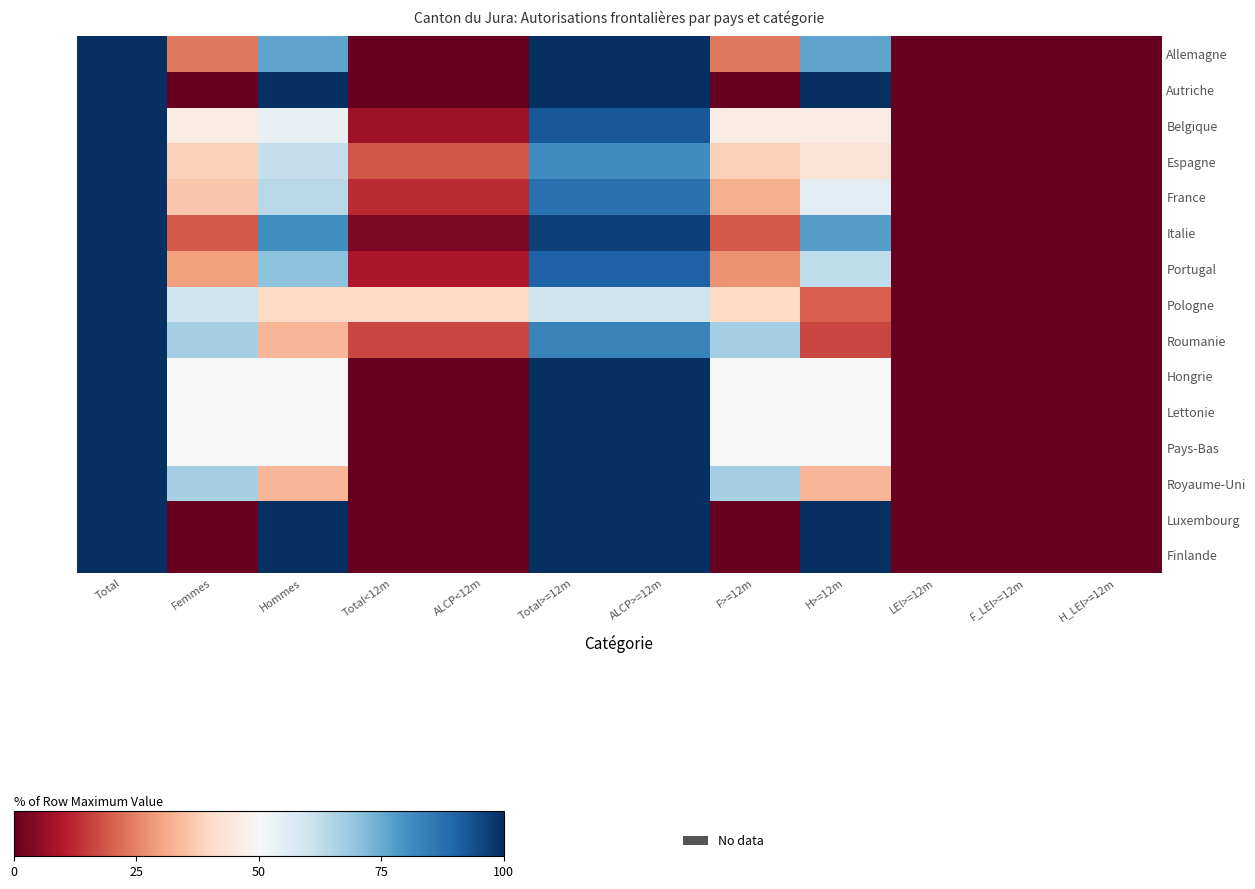

Reading left to right, what are all the values shown in this chart?

Allemagne: Total=100.0	Femmes=23.8	Hommes=76.2	Total<12m=0.0	ALCP<12m=0.0	Total>=12m=100.0	ALCP>=12m=100.0	F>=12m=23.8	H>=12m=76.2	LEI>=12m=0.0	F_LEI>=12m=0.0	H_LEI>=12m=0.0
Autriche: Total=100.0	Femmes=0.0	Hommes=100.0	Total<12m=0.0	ALCP<12m=0.0	Total>=12m=100.0	ALCP>=12m=100.0	F>=12m=0.0	H>=12m=100.0	LEI>=12m=0.0	F_LEI>=12m=0.0	H_LEI>=12m=0.0
Belgique: Total=100.0	Femmes=46.2	Hommes=53.8	Total<12m=7.7	ALCP<12m=7.7	Total>=12m=92.3	ALCP>=12m=92.3	F>=12m=46.2	H>=12m=46.2	LEI>=12m=0.0	F_LEI>=12m=0.0	H_LEI>=12m=0.0
Espagne: Total=100.0	Femmes=38.1	Hommes=61.9	Total<12m=19.0	ALCP<12m=19.0	Total>=12m=81.0	ALCP>=12m=81.0	F>=12m=38.1	H>=12m=42.9	LEI>=12m=0.0	F_LEI>=12m=0.0	H_LEI>=12m=0.0
France: Total=100.0	Femmes=36.0	Hommes=64.0	Total<12m=12.9	ALCP<12m=12.9	Total>=12m=87.1	ALCP>=12m=87.1	F>=12m=31.9	H>=12m=55.2	LEI>=12m=0.0	F_LEI>=12m=0.0	H_LEI>=12m=0.0
Italie: Total=100.0	Femmes=19.4	Hommes=80.6	Total<12m=3.2	ALCP<12m=3.2	Total>=12m=96.8	ALCP>=12m=96.8	F>=12m=19.4	H>=12m=77.4	LEI>=12m=0.0	F_LEI>=12m=0.0	H_LEI>=12m=0.0
Portugal: Total=100.0	Femmes=29.5	Hommes=70.5	Total<12m=9.5	ALCP<12m=9.5	Total>=12m=90.5	ALCP>=12m=90.5	F>=12m=27.6	H>=12m=62.9	LEI>=12m=0.0	F_LEI>=12m=0.0	H_LEI>=12m=0.0
Pologne: Total=100.0	Femmes=60.0	Hommes=40.0	Total<12m=40.0	ALCP<12m=40.0	Total>=12m=60.0	ALCP>=12m=60.0	F>=12m=40.0	H>=12m=20.0	LEI>=12m=0.0	F_LEI>=12m=0.0	H_LEI>=12m=0.0
Roumanie: Total=100.0	Femmes=66.7	Hommes=33.3	Total<12m=16.7	ALCP<12m=16.7	Total>=12m=83.3	ALCP>=12m=83.3	F>=12m=66.7	H>=12m=16.7	LEI>=12m=0.0	F_LEI>=12m=0.0	H_LEI>=12m=0.0
Hongrie: Total=100.0	Femmes=50.0	Hommes=50.0	Total<12m=0.0	ALCP<12m=0.0	Total>=12m=100.0	ALCP>=12m=100.0	F>=12m=50.0	H>=12m=50.0	LEI>=12m=0.0	F_LEI>=12m=0.0	H_LEI>=12m=0.0
Lettonie: Total=100.0	Femmes=50.0	Hommes=50.0	Total<12m=0.0	ALCP<12m=0.0	Total>=12m=100.0	ALCP>=12m=100.0	F>=12m=50.0	H>=12m=50.0	LEI>=12m=0.0	F_LEI>=12m=0.0	H_LEI>=12m=0.0
Pays-Bas: Total=100.0	Femmes=50.0	Hommes=50.0	Total<12m=0.0	ALCP<12m=0.0	Total>=12m=100.0	ALCP>=12m=100.0	F>=12m=50.0	H>=12m=50.0	LEI>=12m=0.0	F_LEI>=12m=0.0	H_LEI>=12m=0.0
Royaume-Uni: Total=100.0	Femmes=66.7	Hommes=33.3	Total<12m=0.0	ALCP<12m=0.0	Total>=12m=100.0	ALCP>=12m=100.0	F>=12m=66.7	H>=12m=33.3	LEI>=12m=0.0	F_LEI>=12m=0.0	H_LEI>=12m=0.0
Luxembourg: Total=100.0	Femmes=0.0	Hommes=100.0	Total<12m=0.0	ALCP<12m=0.0	Total>=12m=100.0	ALCP>=12m=100.0	F>=12m=0.0	H>=12m=100.0	LEI>=12m=0.0	F_LEI>=12m=0.0	H_LEI>=12m=0.0
Finlande: Total=100.0	Femmes=0.0	Hommes=100.0	Total<12m=0.0	ALCP<12m=0.0	Total>=12m=100.0	ALCP>=12m=100.0	F>=12m=0.0	H>=12m=100.0	LEI>=12m=0.0	F_LEI>=12m=0.0	H_LEI>=12m=0.0